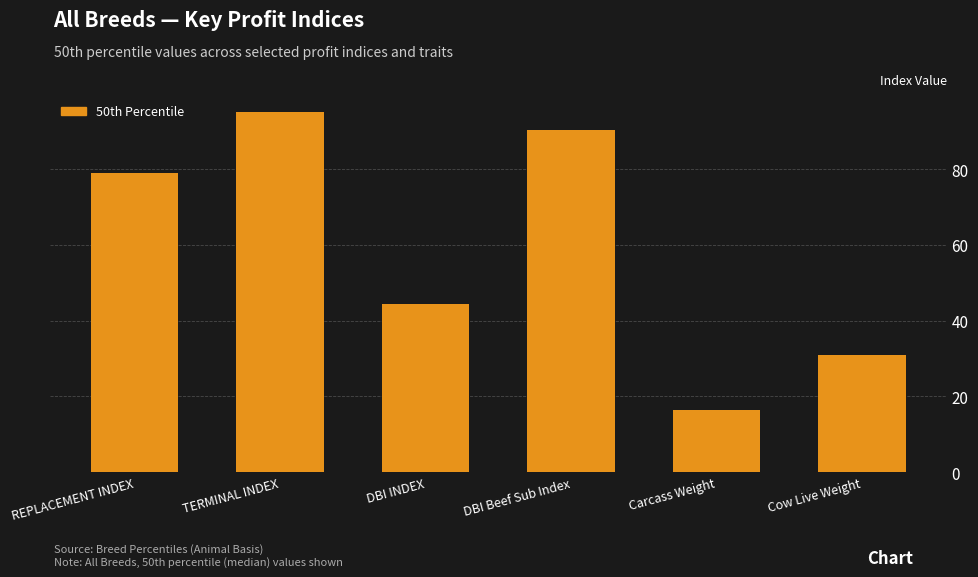

What is the ratio of the value at REPLACEMENT INDEX to the value at Carcass Weight?

4.8